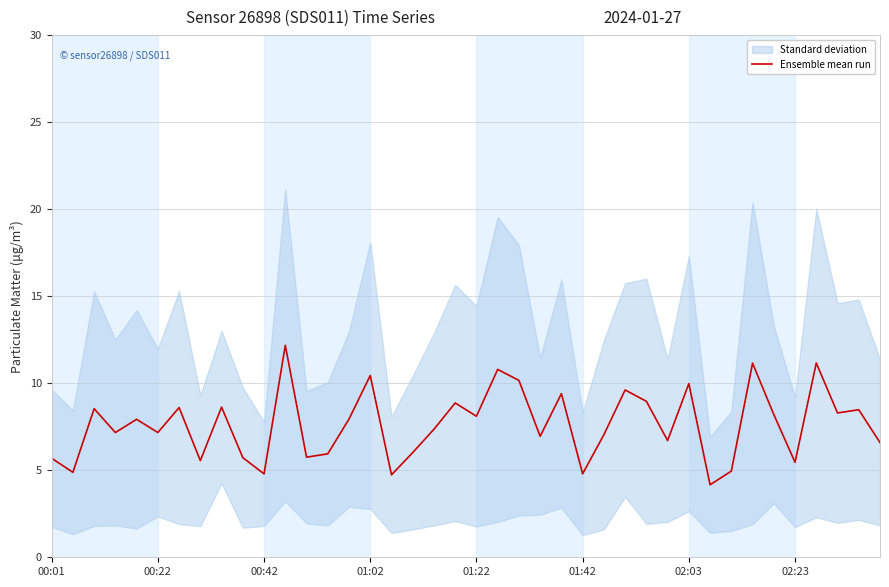

Reading left to right, what are all the values shown in this chart?

5.7	4.9	8.5	7.2	7.9	7.2	8.6	5.6	8.6	5.7	4.8	12.2	5.8	5.9	7.9	10.4	4.7	6.0	7.4	8.9	8.1	10.8	10.2	6.9	9.4	4.8	7.0	9.6	9.0	6.7	10.0	4.2	5.0	11.1	8.2	5.5	11.2	8.3	8.5	6.6